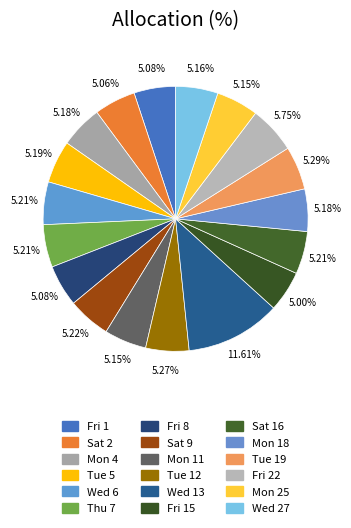

Is there any slice that represents more than half of the pie?

No